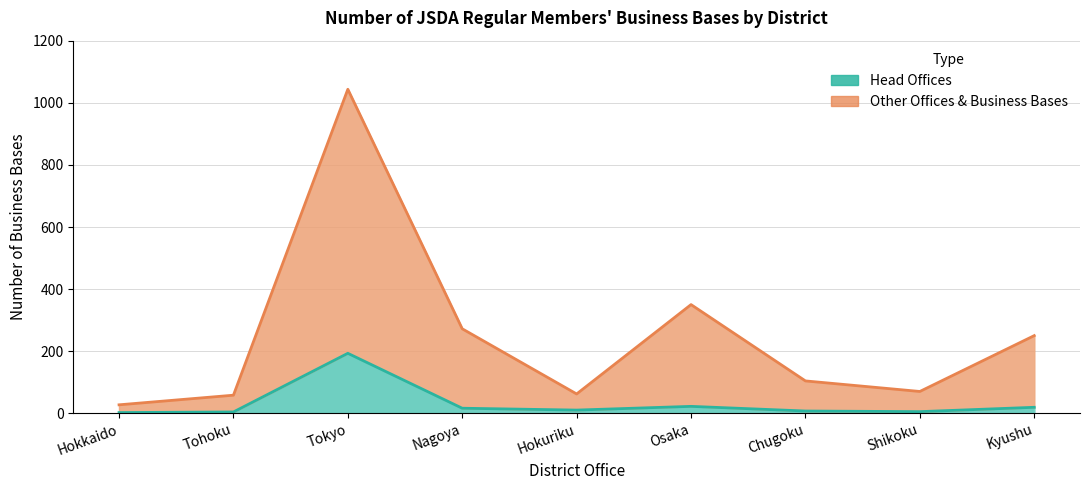

True or false: Head Offices and Other Offices cross at least once.

False